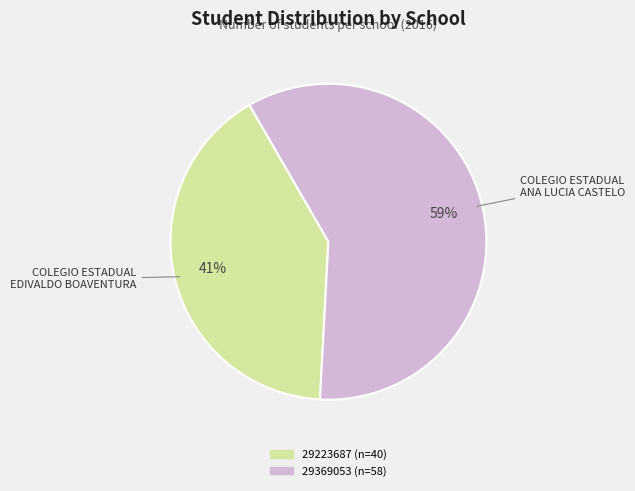

To the nearest percent, what is the difference between the 29369053 and 29223687 slice percentages?

18%